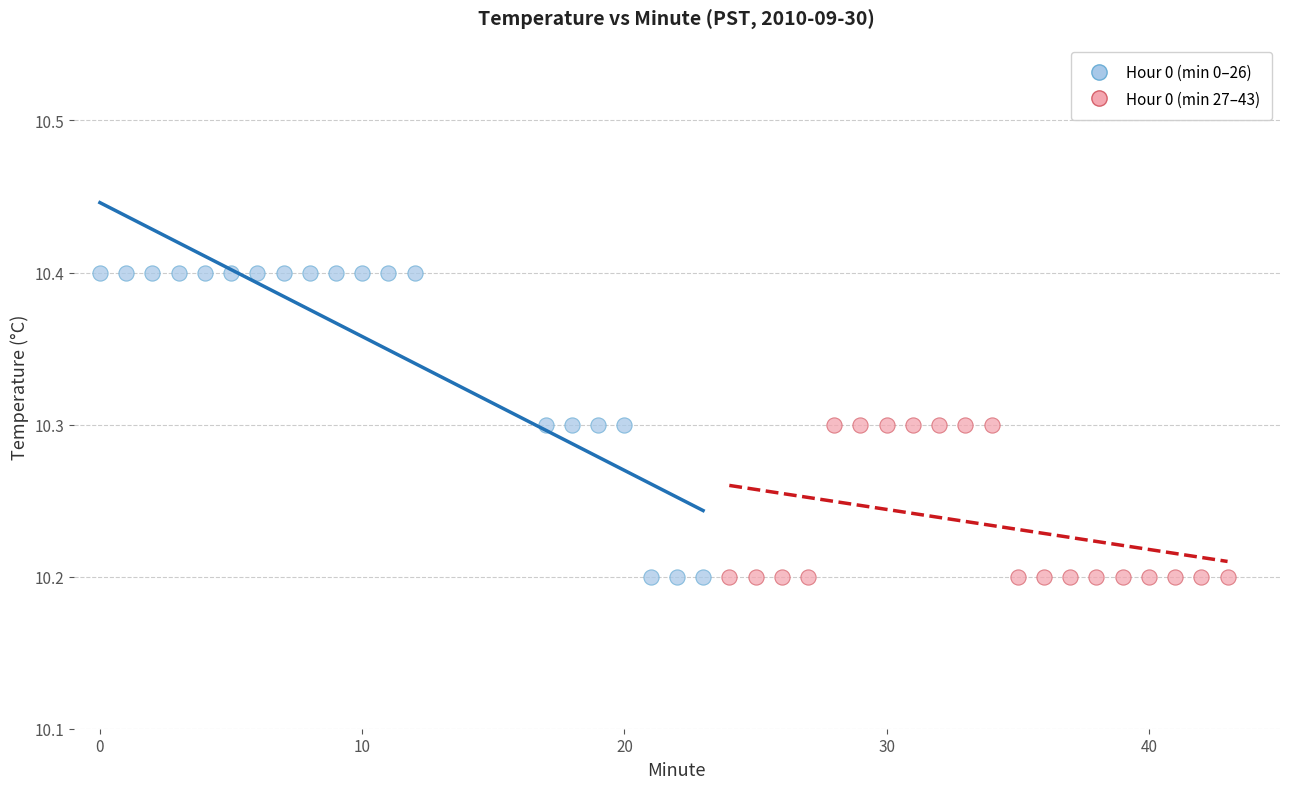

Which series has the widest spread of Y values?

Hour 0 (min 0–26)